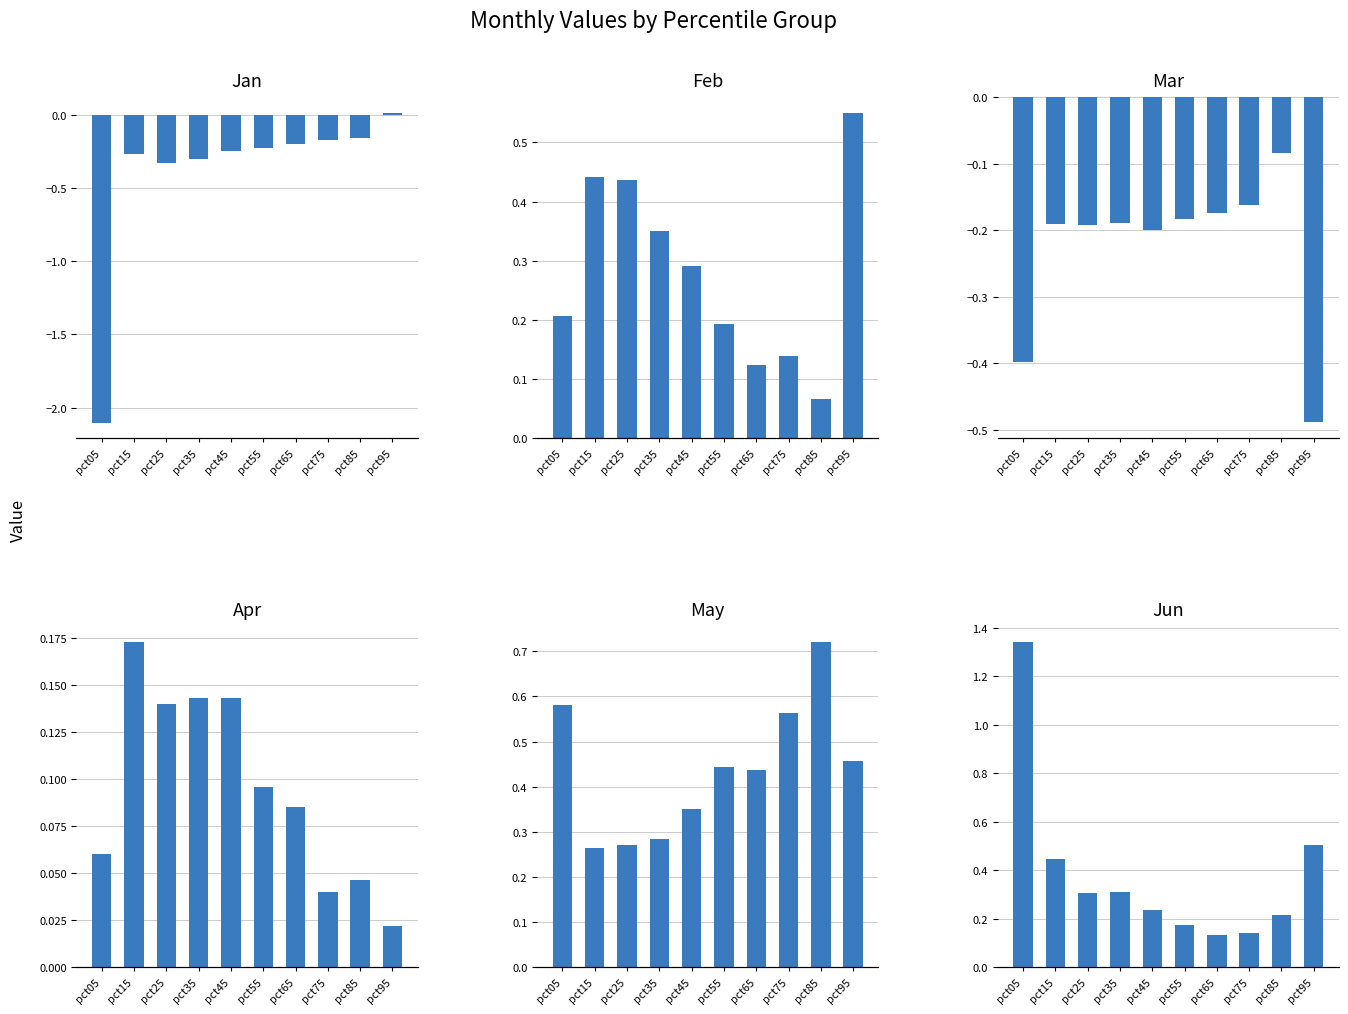

Rank the series by their maximum value, from lowest to highest.

Mar, Jan, Apr, Feb, May, Jun